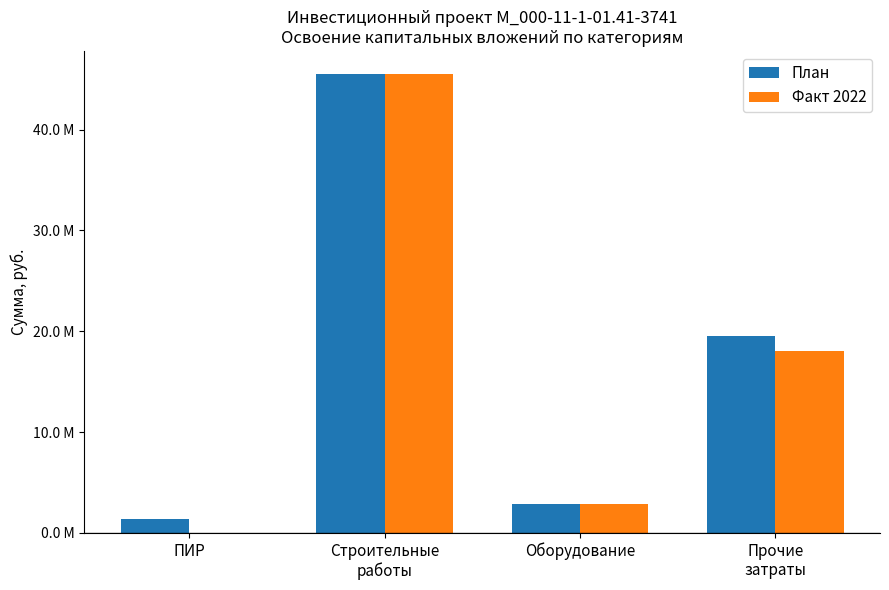

Are the bars horizontal?

No